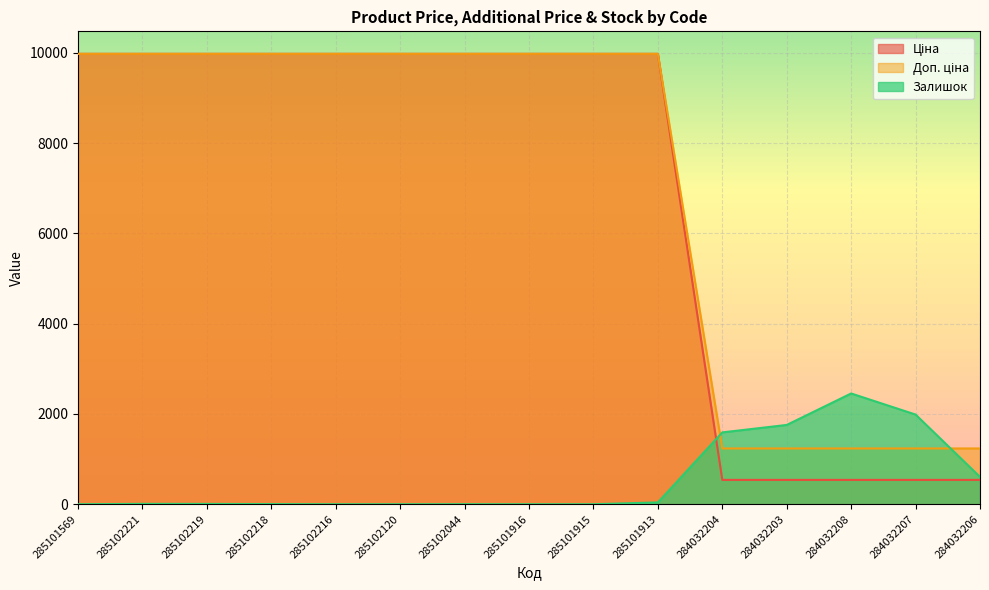

What position from the left is 285102218?

4